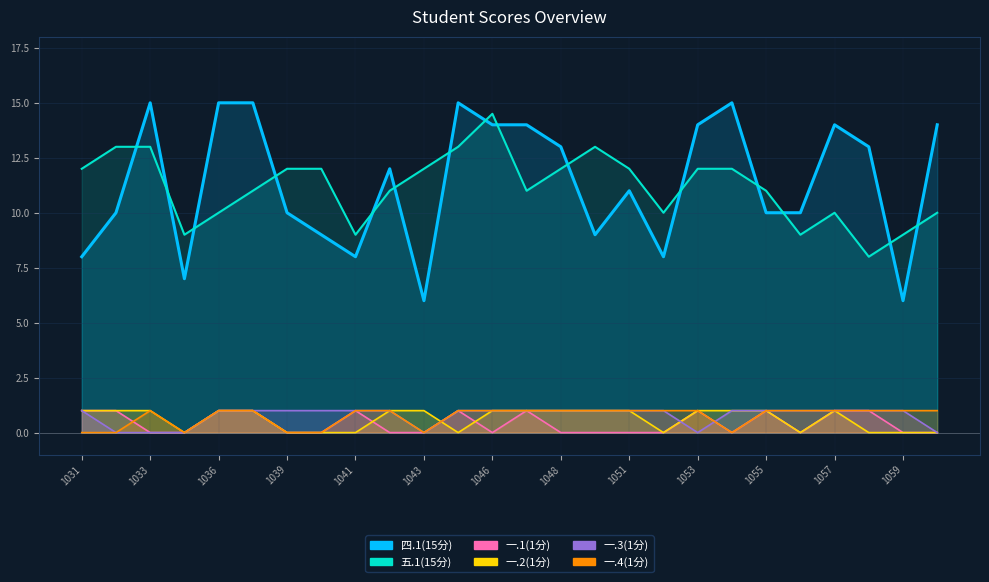

What is the value of the 四.1(15分) point at the 26th from the left?

14.0